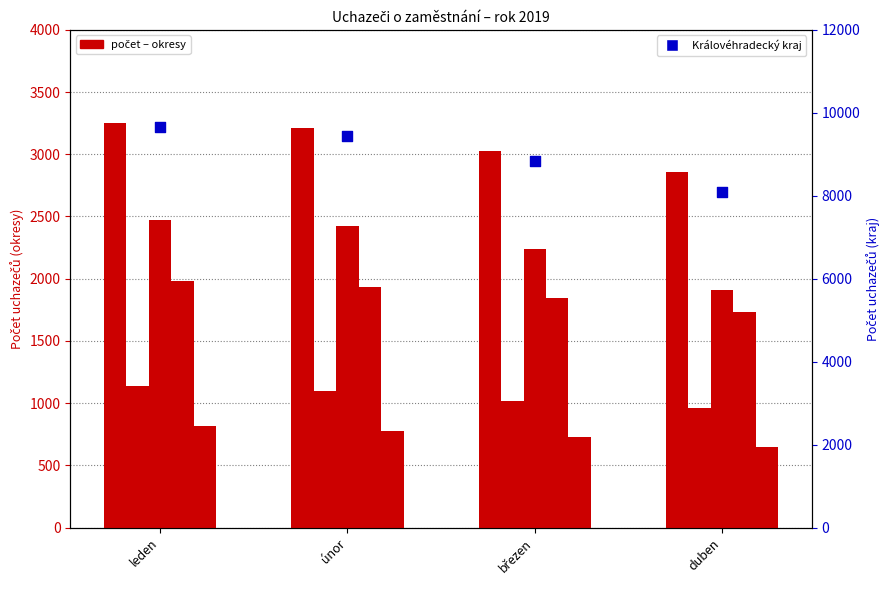

What is the total value across all series at únor?

18898